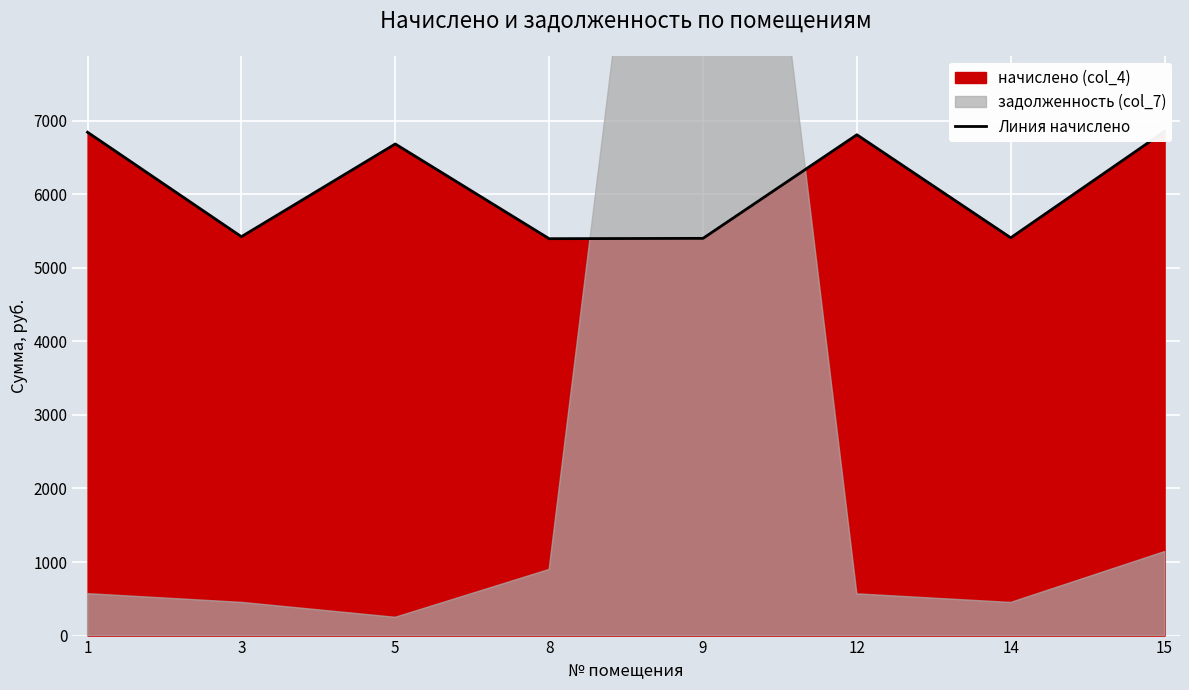

What is the greatest value displayed?

6855.6